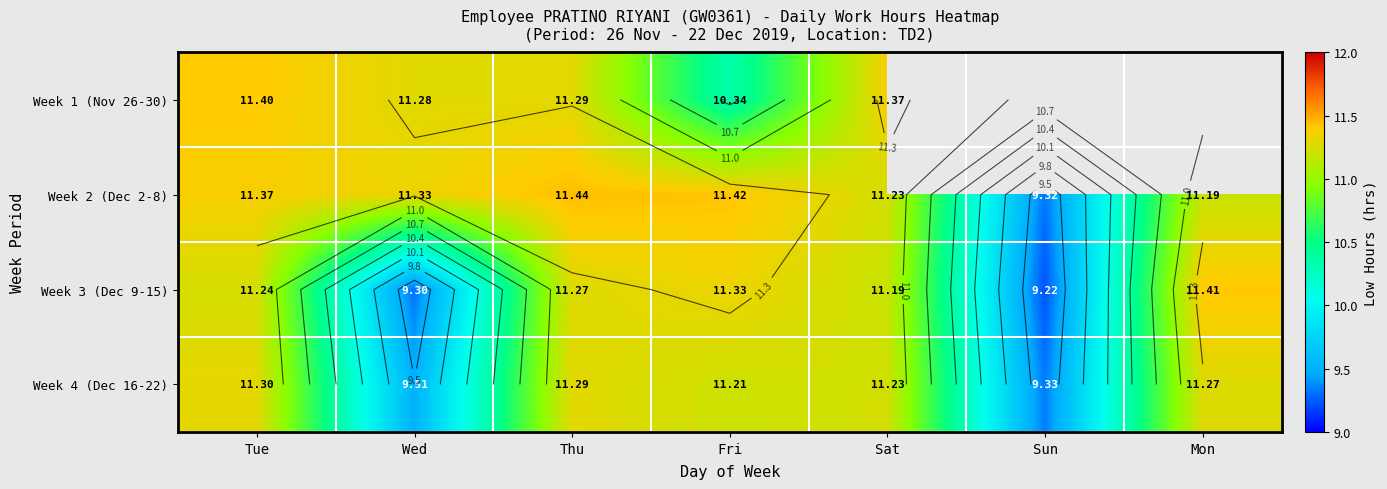

Rank the categories by Week 4 (Dec 16-22) value from highest to lowest.

Tue, Thu, Mon, Sat, Fri, Wed, Sun